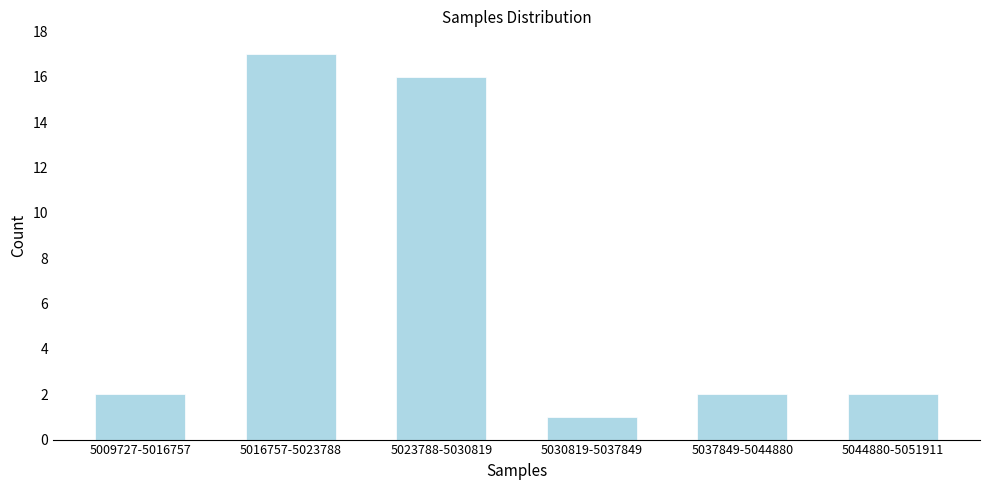

Reading right to left, extract all data points from this chart.

2	2	1	16	17	2